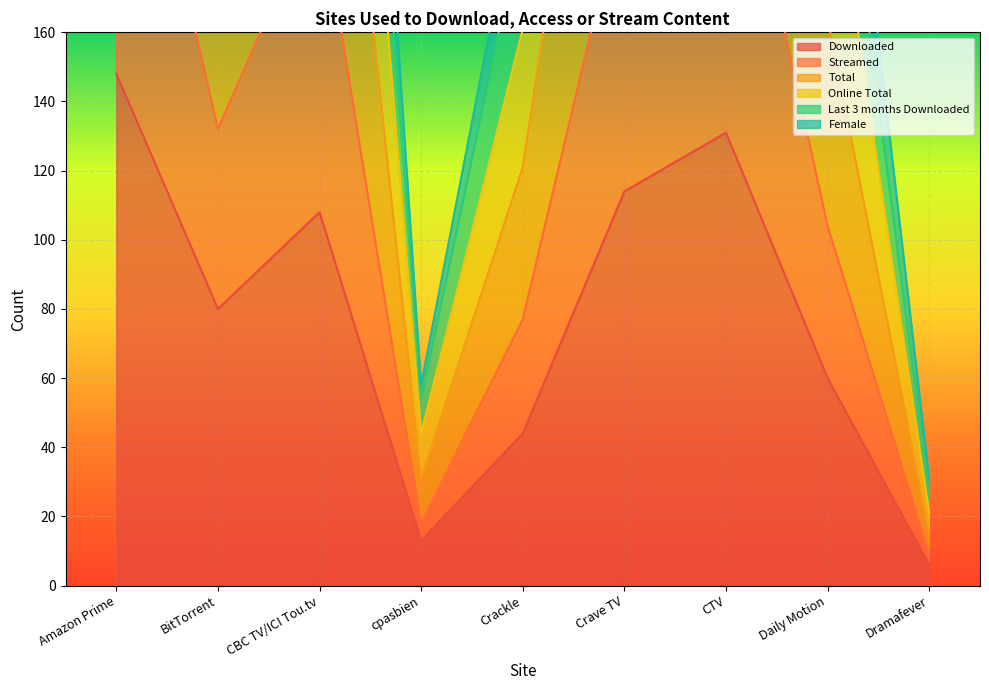

True or false: Downloaded and Streamed intersect in this chart.

False